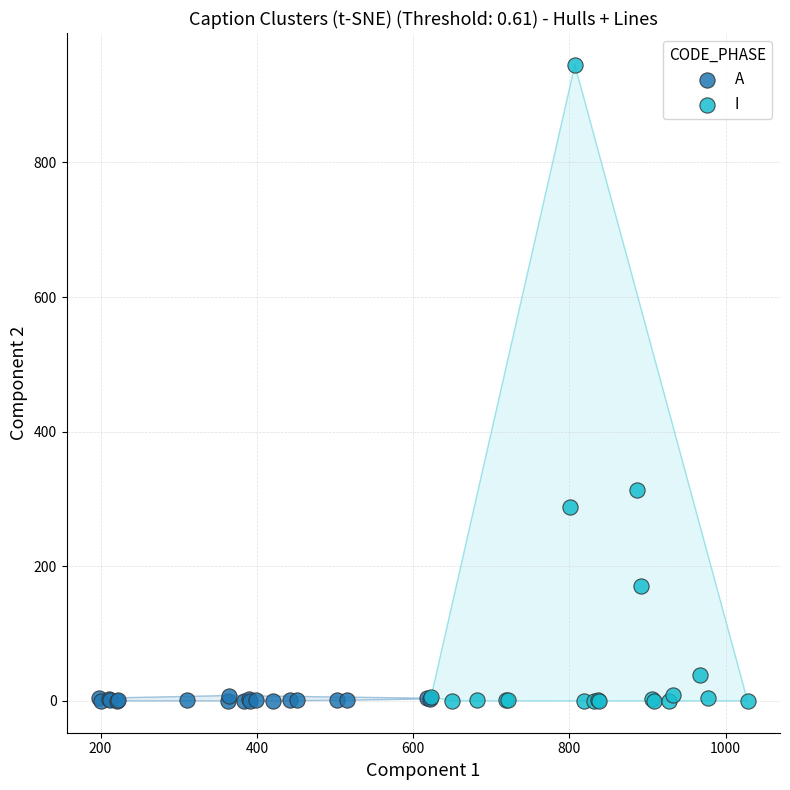

Which series has the largest Y range (max minus min)?

I